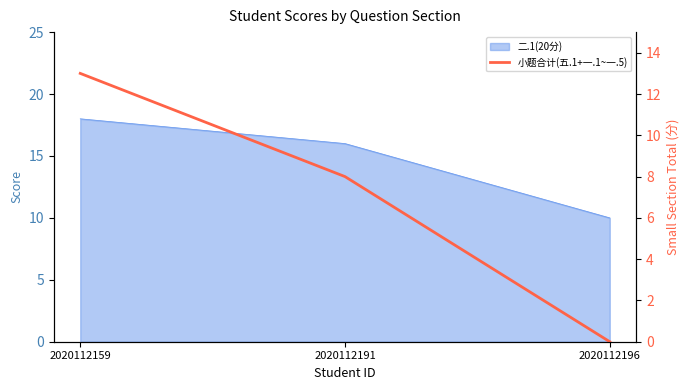

How many categories are shown in the chart?

3